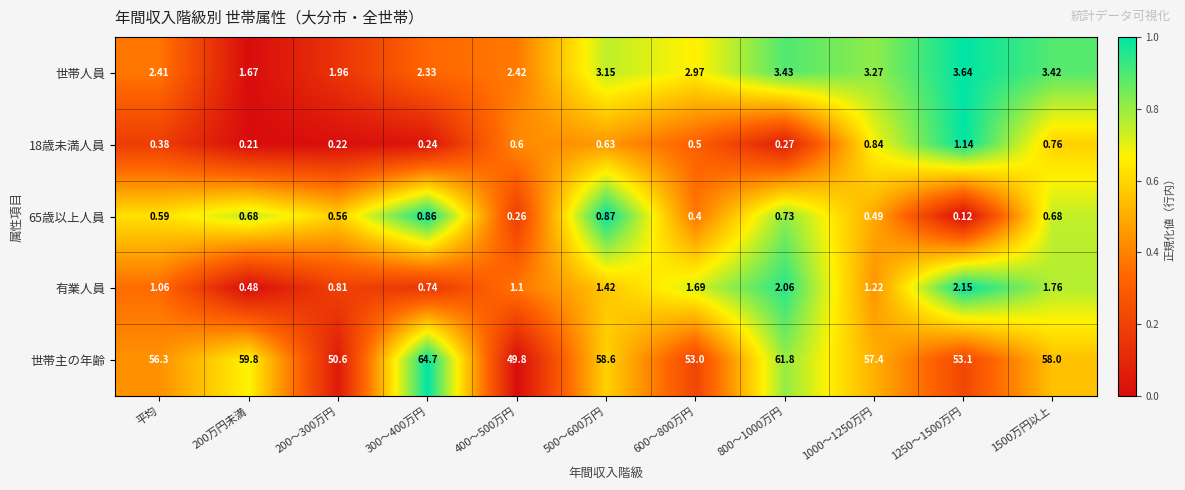

Which label corresponds to the smallest value in the chart?

1250～1500万円